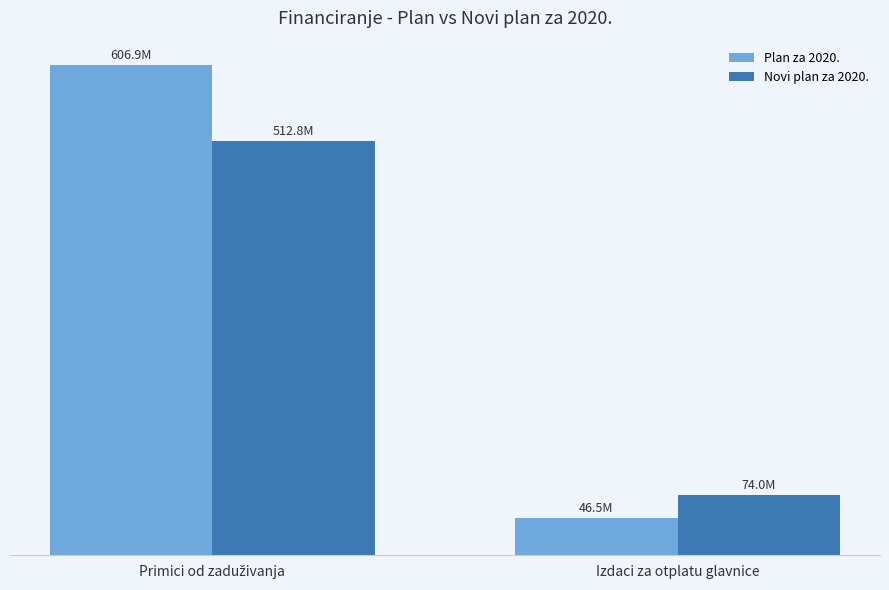

What is the label of the 1st bar from the right?

Izdaci za otplatu glavnice